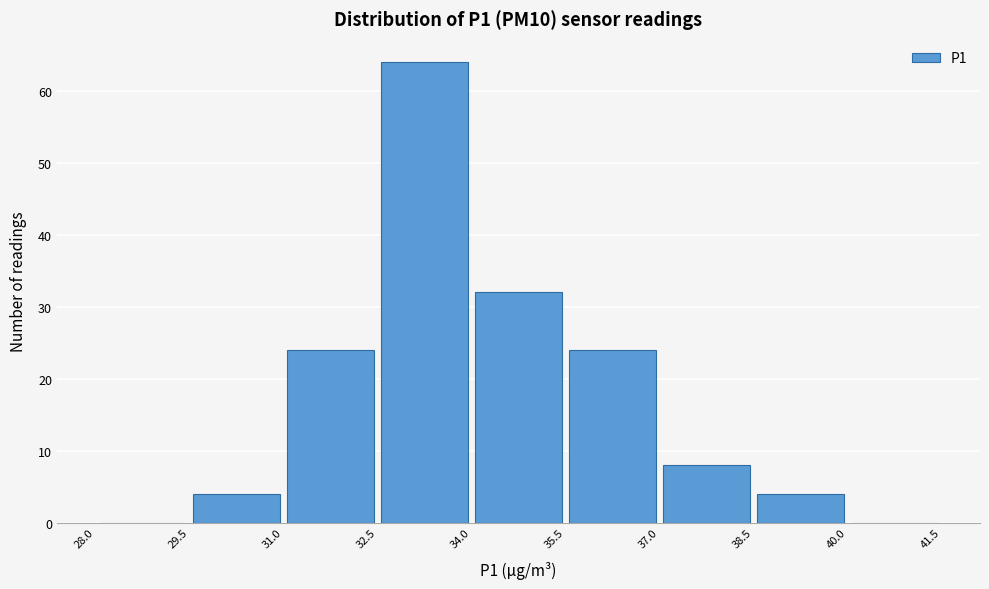

Over which range of the x-axis is the bar tallest?

32.5 to 34.0